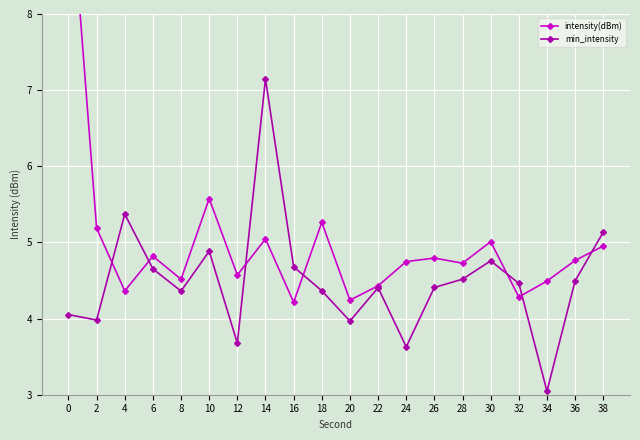

How many times do intensity(dBm) and min_intensity cross each other?

7